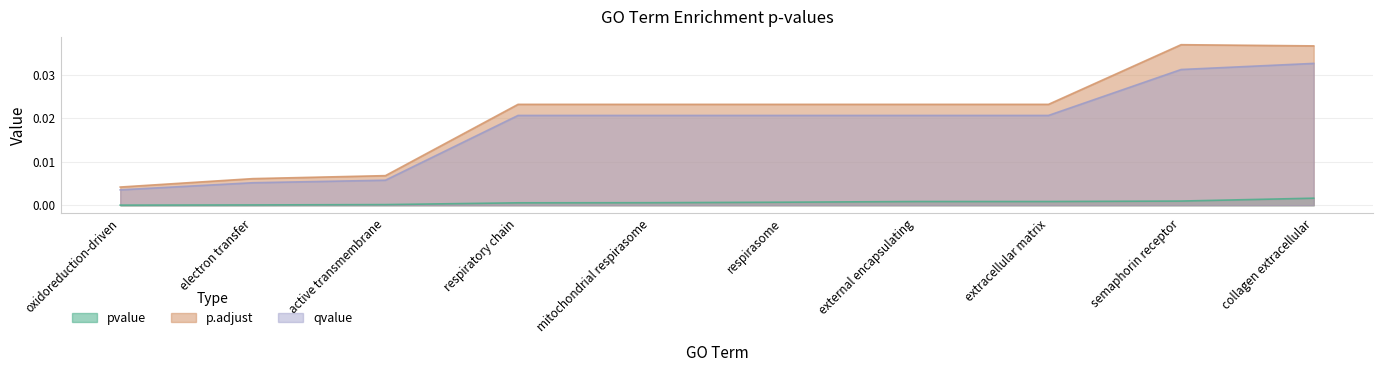

Which category has the lowest value in the qvalue series?

oxidoreduction-driven